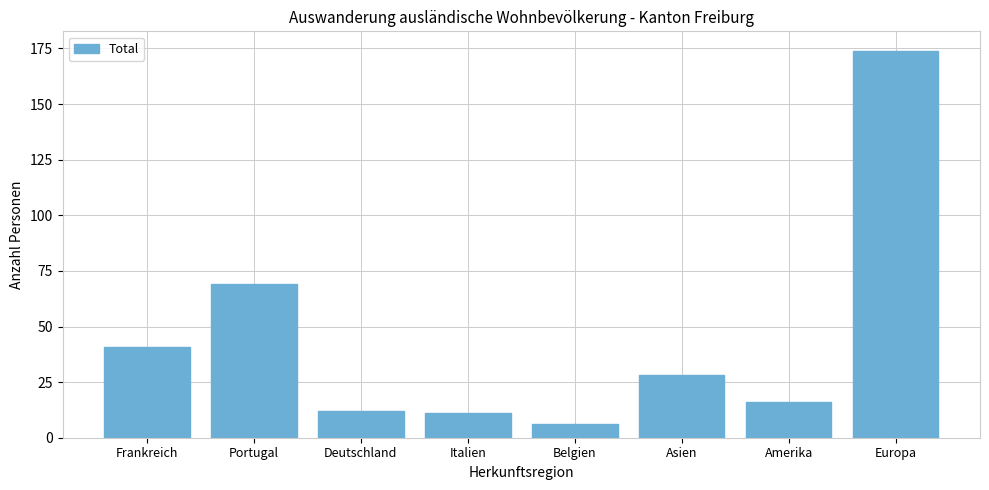

What is the change in value from Frankreich to Belgien?

-35